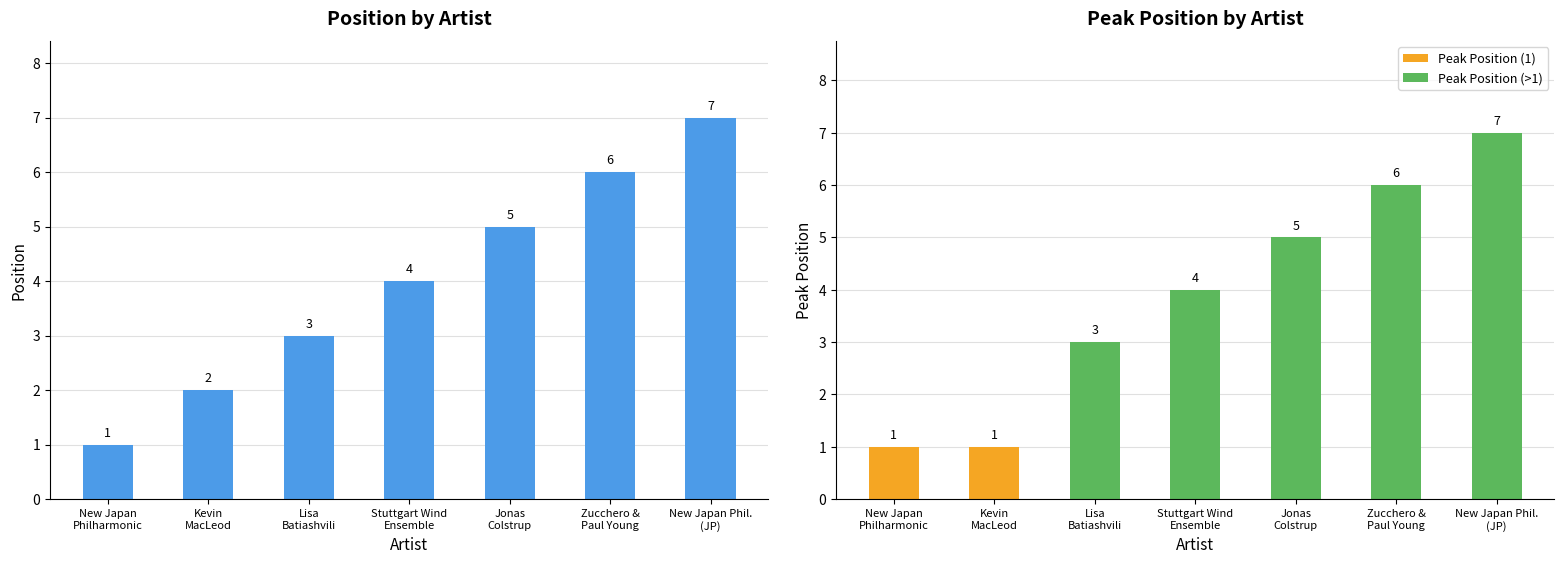

How many values are below 4?

3